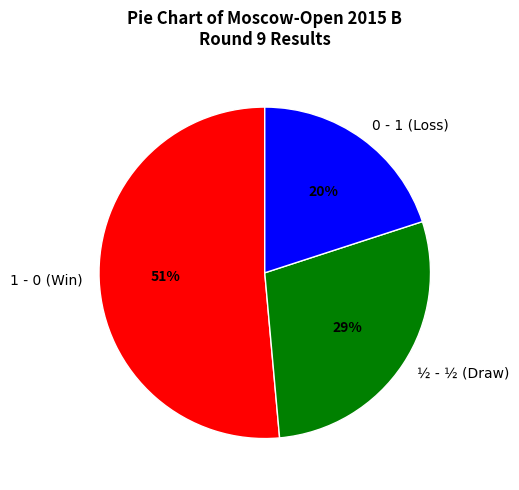

What is the ratio of the value at ½ - ½ (Draw) to the value at 0 - 1 (Loss)?

1.4